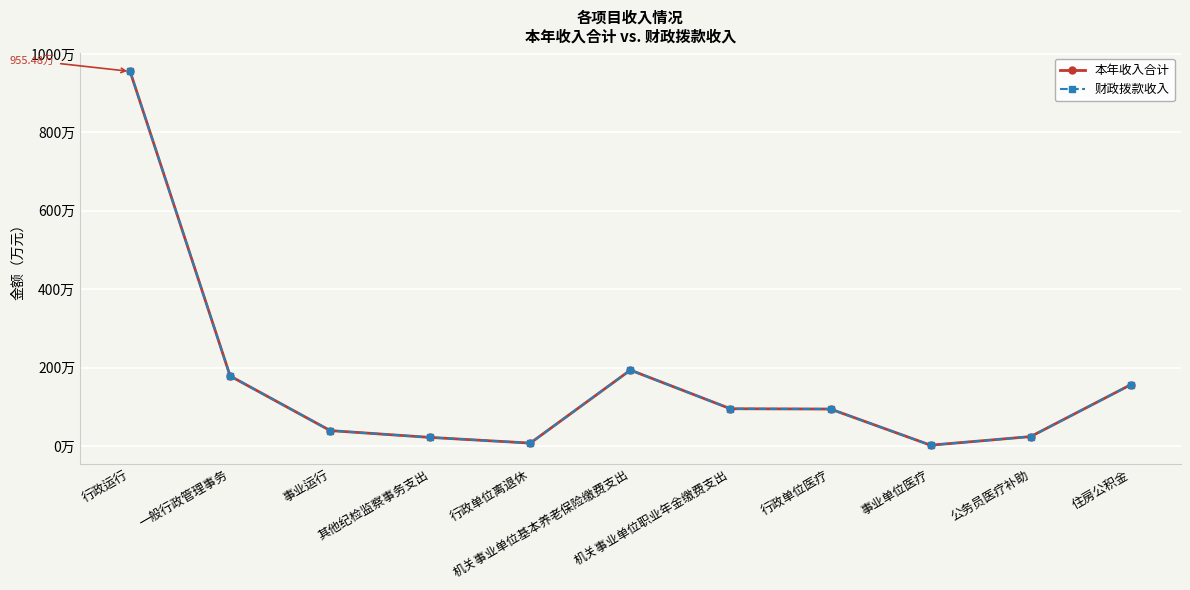

Reading right to left, what are all the values shown in this chart?

本年收入合计: 156.2	24.0	2.0	94.2	95.0	193.6	7.3	21.8	39.2	178.4	955.5
财政拨款收入: 156.2	24.0	2.0	94.2	95.0	193.6	7.3	21.8	39.2	178.4	955.5